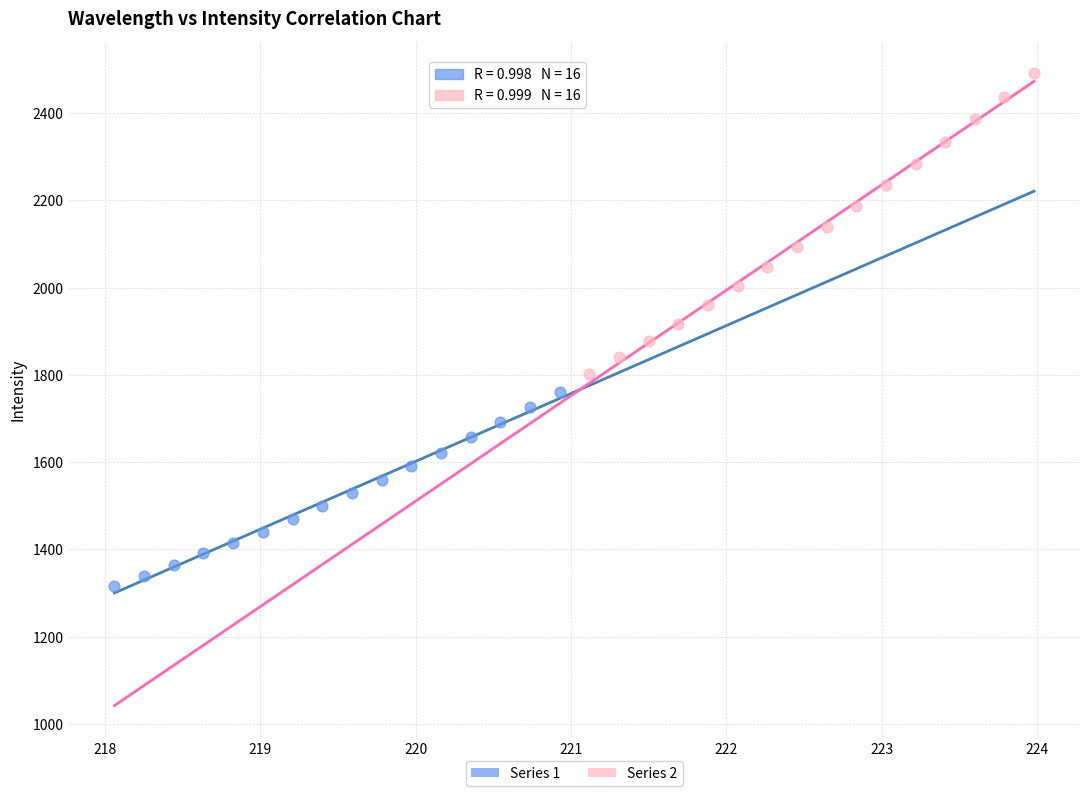

Which series has the widest spread of Y values?

Series 2